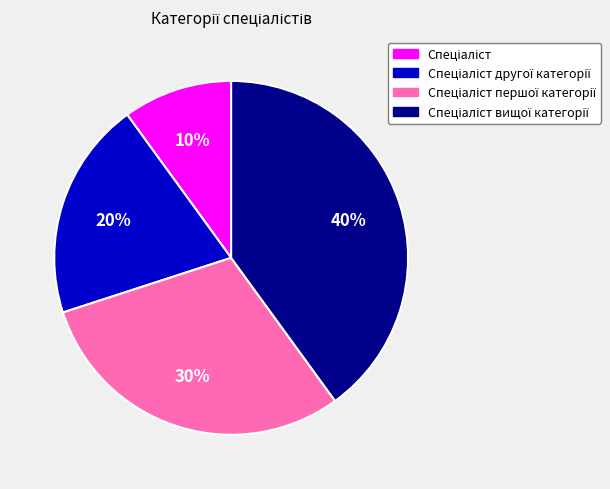

Is there any slice that represents more than half of the pie?

No